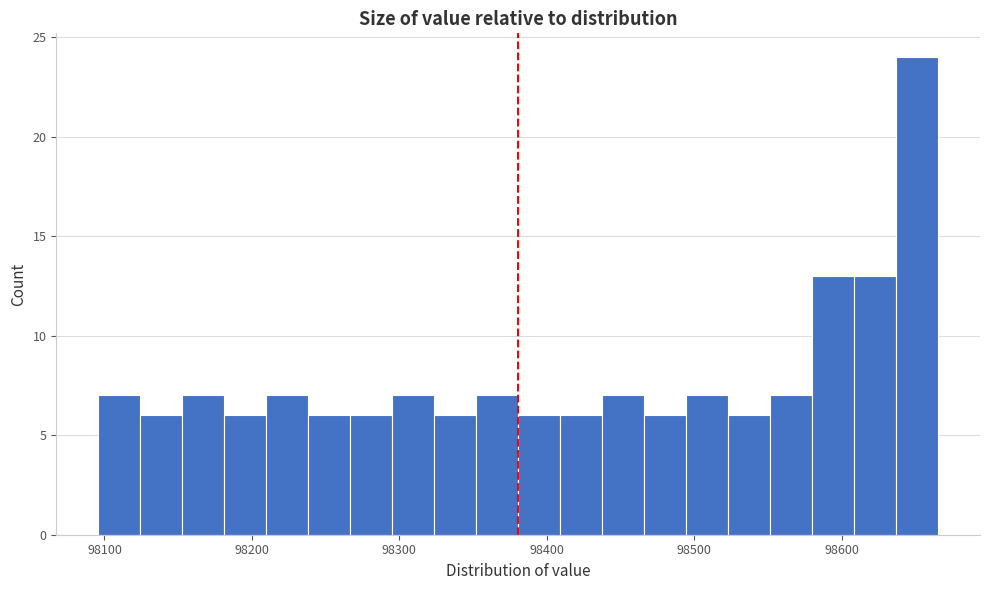

Around what value on the x-axis is the tallest bar? Give the approximate position of its centre, as read against the axis.

98650